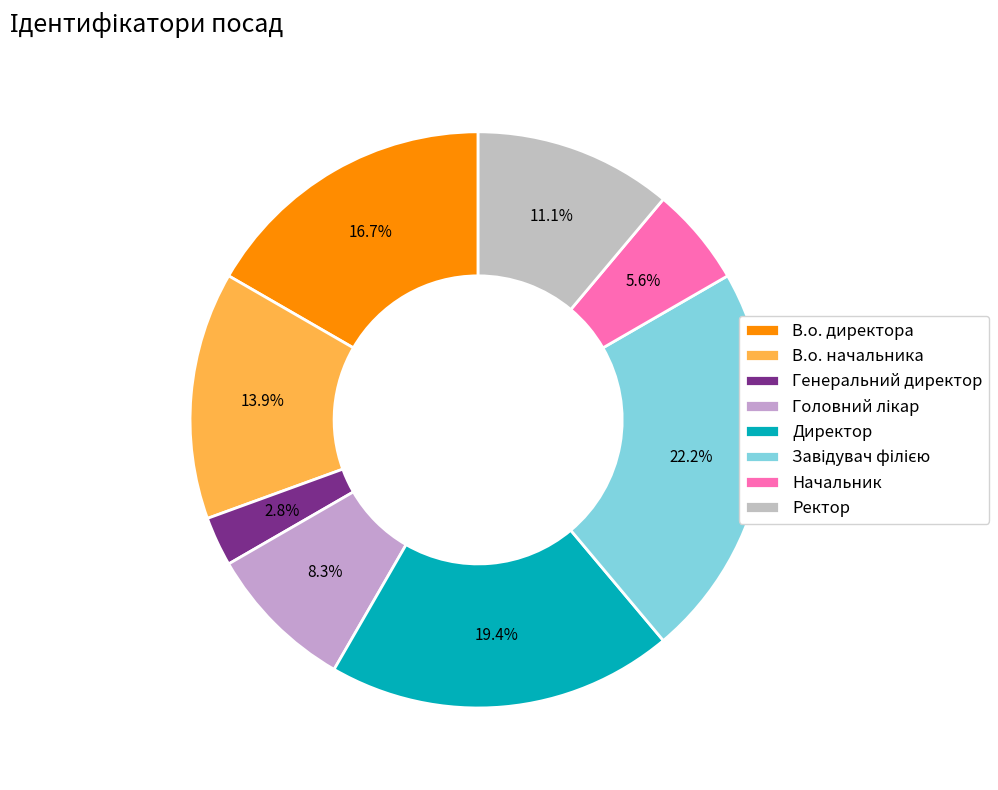

Rank the categories by value from highest to lowest.

Завідувач філією, Директор, В.о. директора, В.о. начальника, Ректор, Головний лікар, Начальник, Генеральний директор